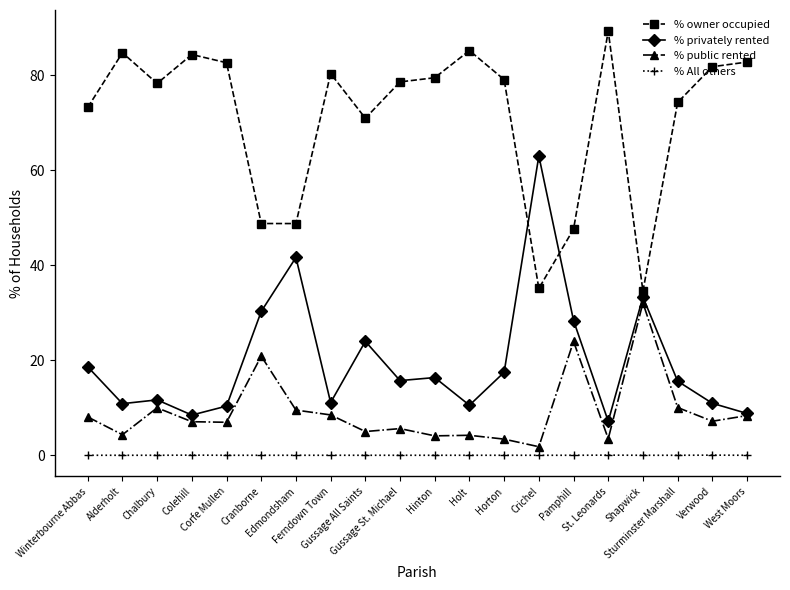

What is the total value across all series at Verwood?

100.0